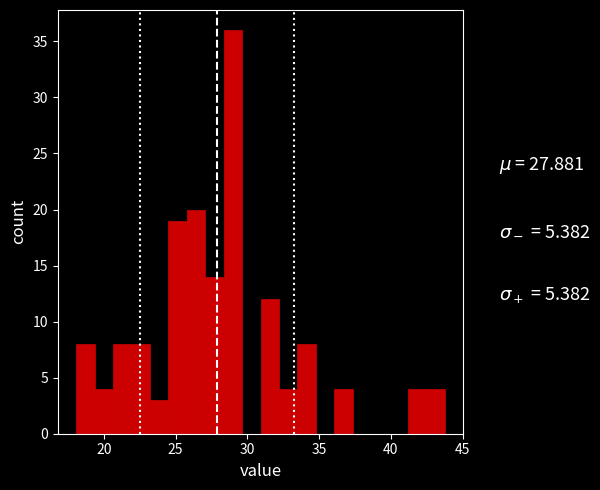

Read against the x-axis, roughly where is the centre of the tallest bar?

29.0